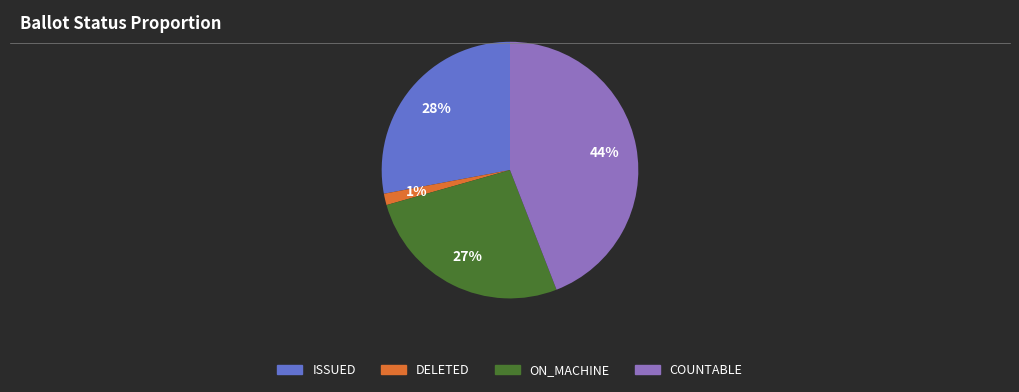

Combined, do COUNTABLE and ISSUED account for over 50%?

Yes